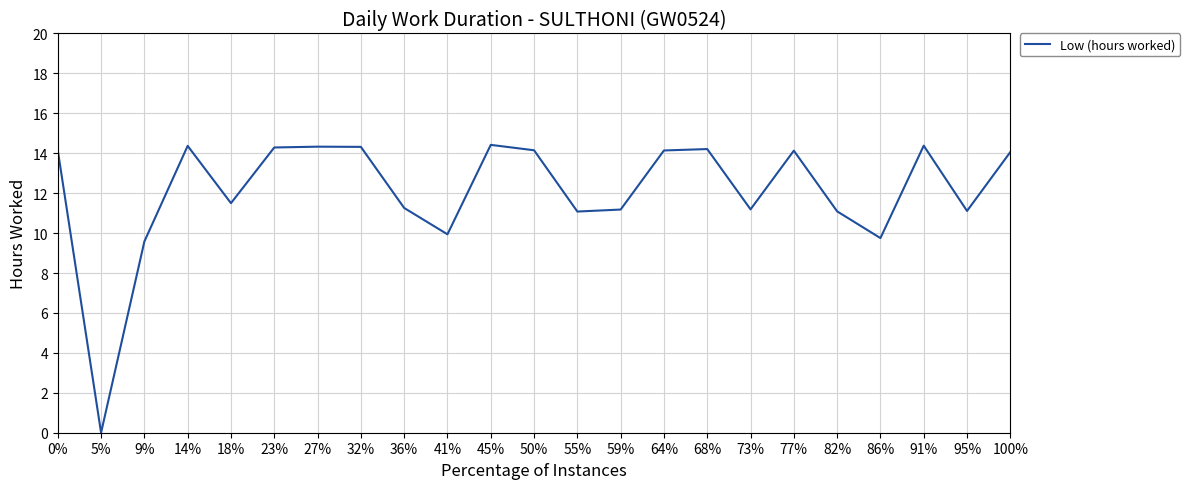

Which has a higher value, 50% or 55%?

50%